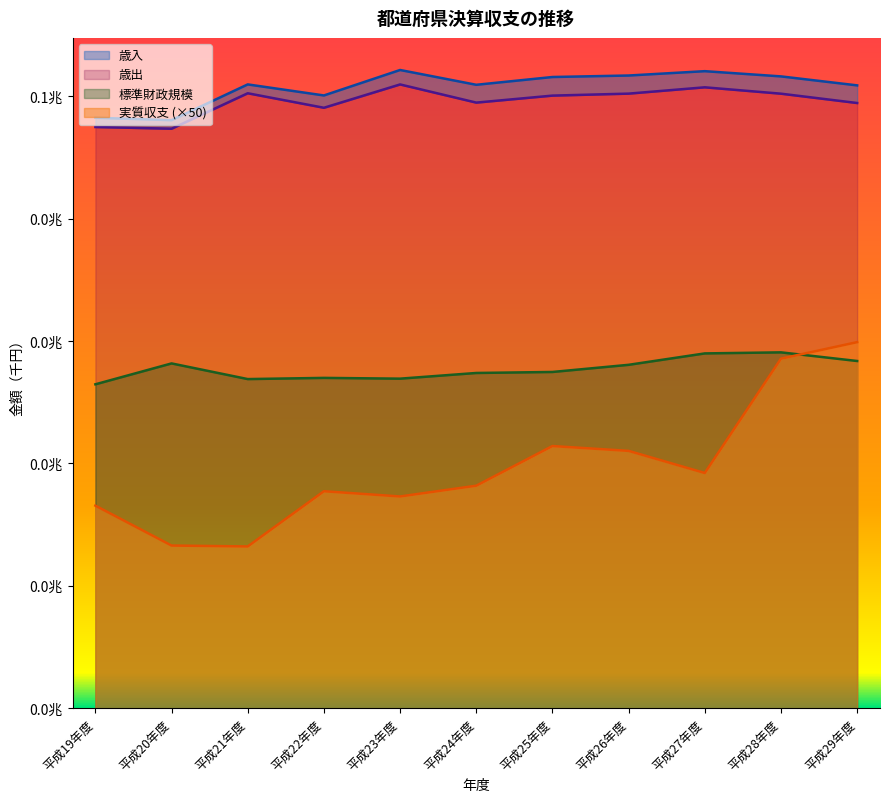

Which series has the largest total across all categories?

歳入